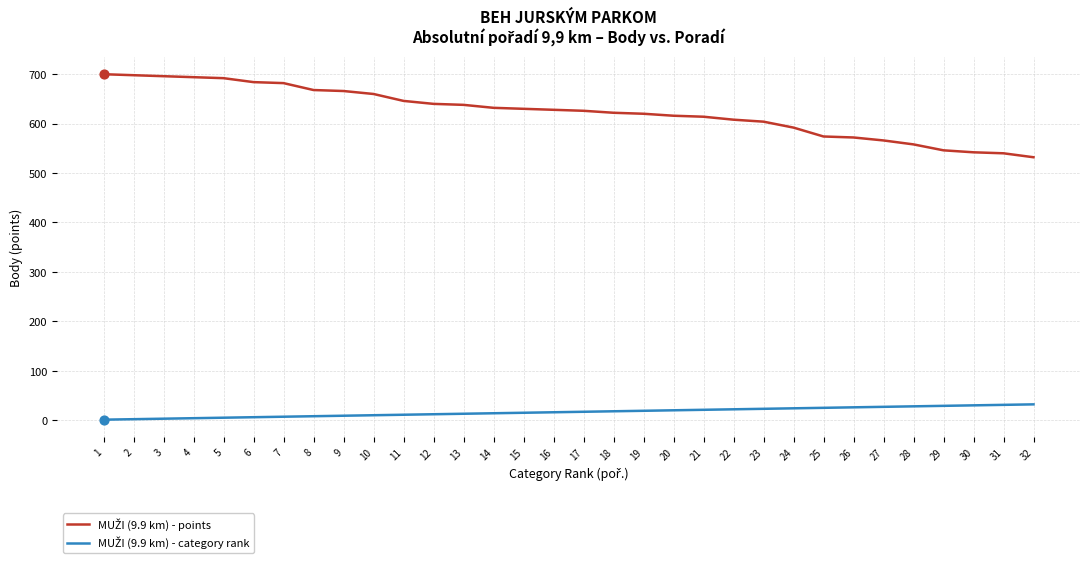

What is the greatest value displayed?

700